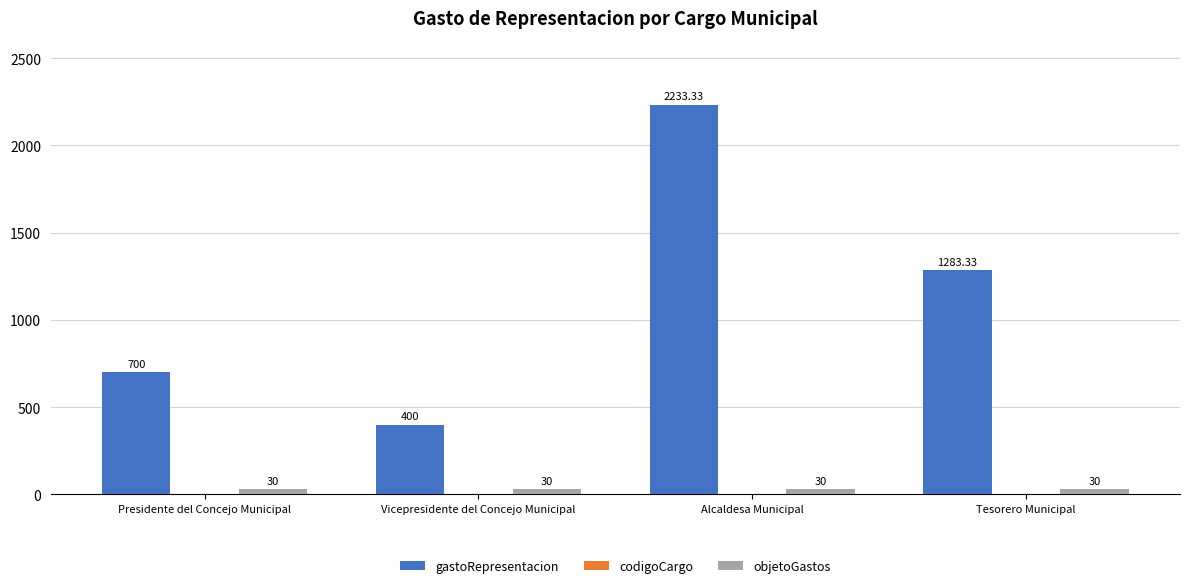

What is the sum of all objetoGastos values?

120.0